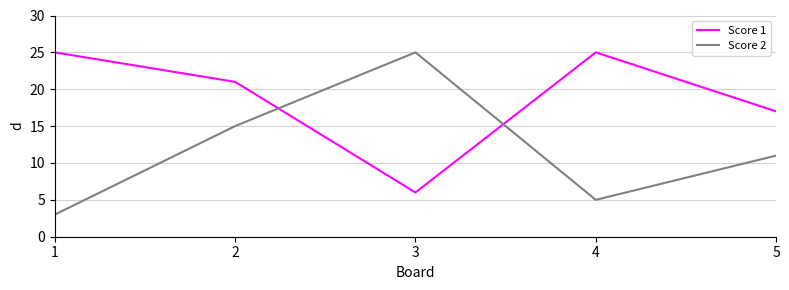

The value of Score 1 at 5 is 29. True or false?

False